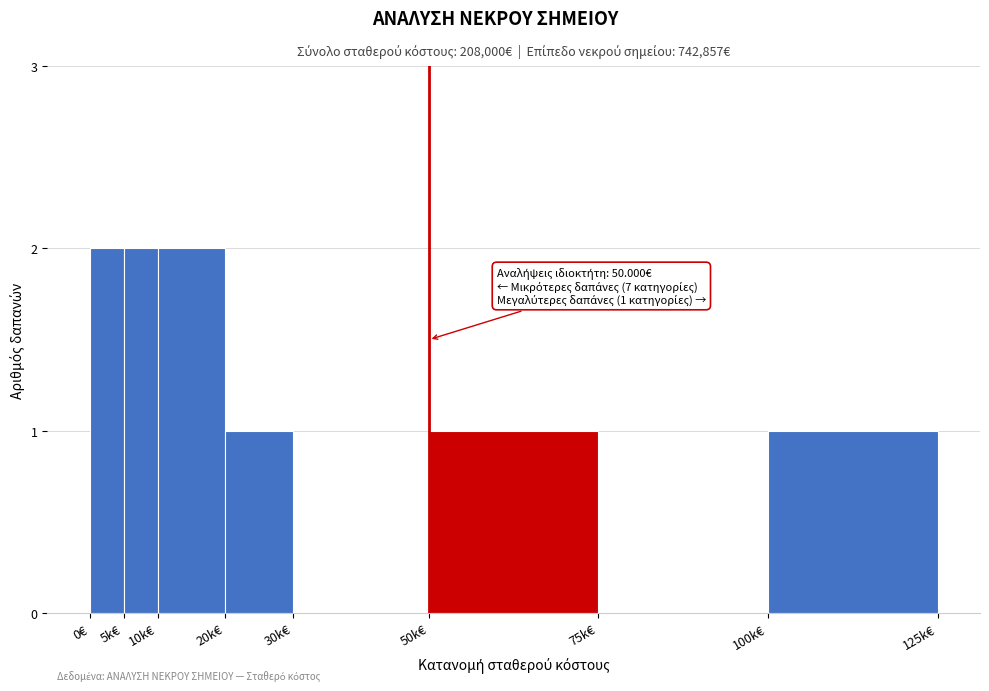

Reading left to right, extract all data points from this chart.

0€=2	5k€=2	10k€=2	20k€=1	30k€=0	50k€=1	75k€=0	100k€=1